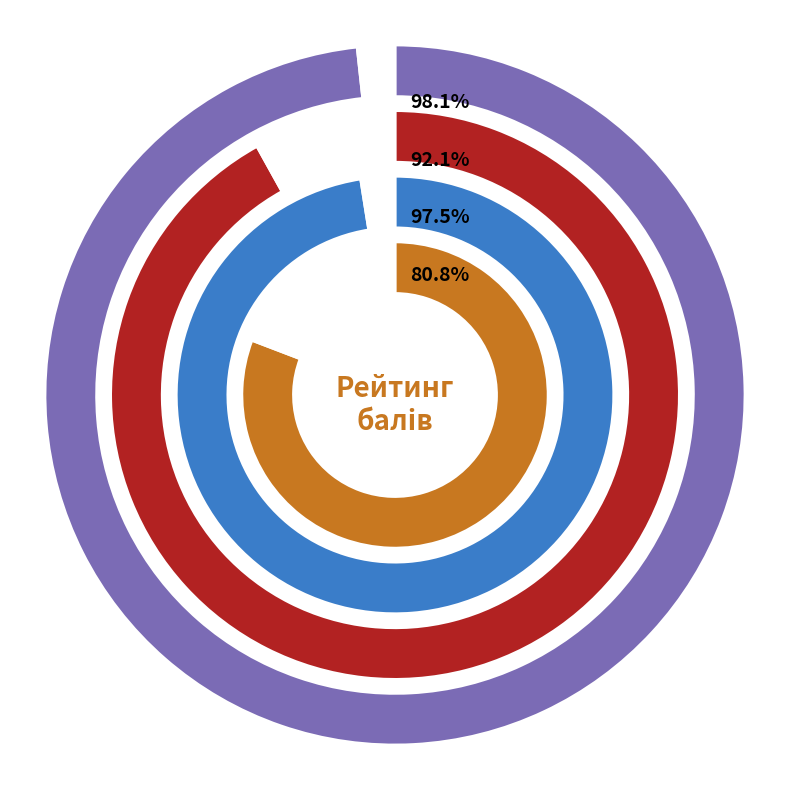

To the nearest percent, what percentage of the pie is Казмірчук?

4%